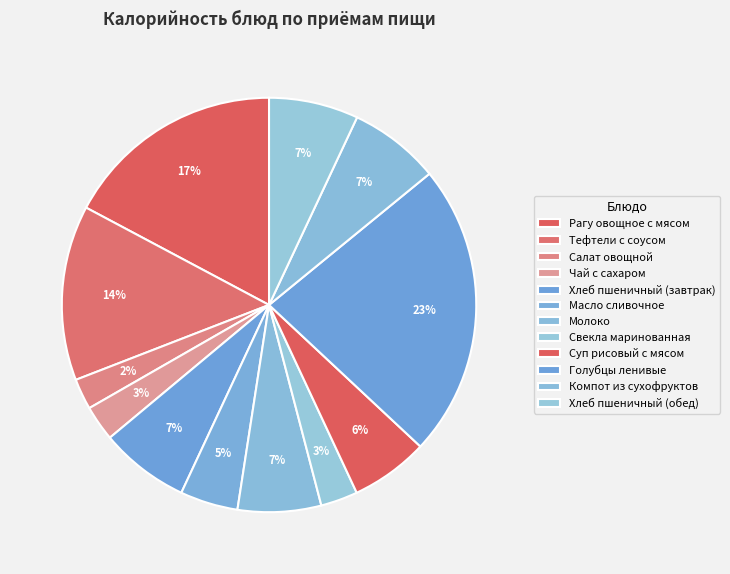

Count the number of slices in the pie.

12